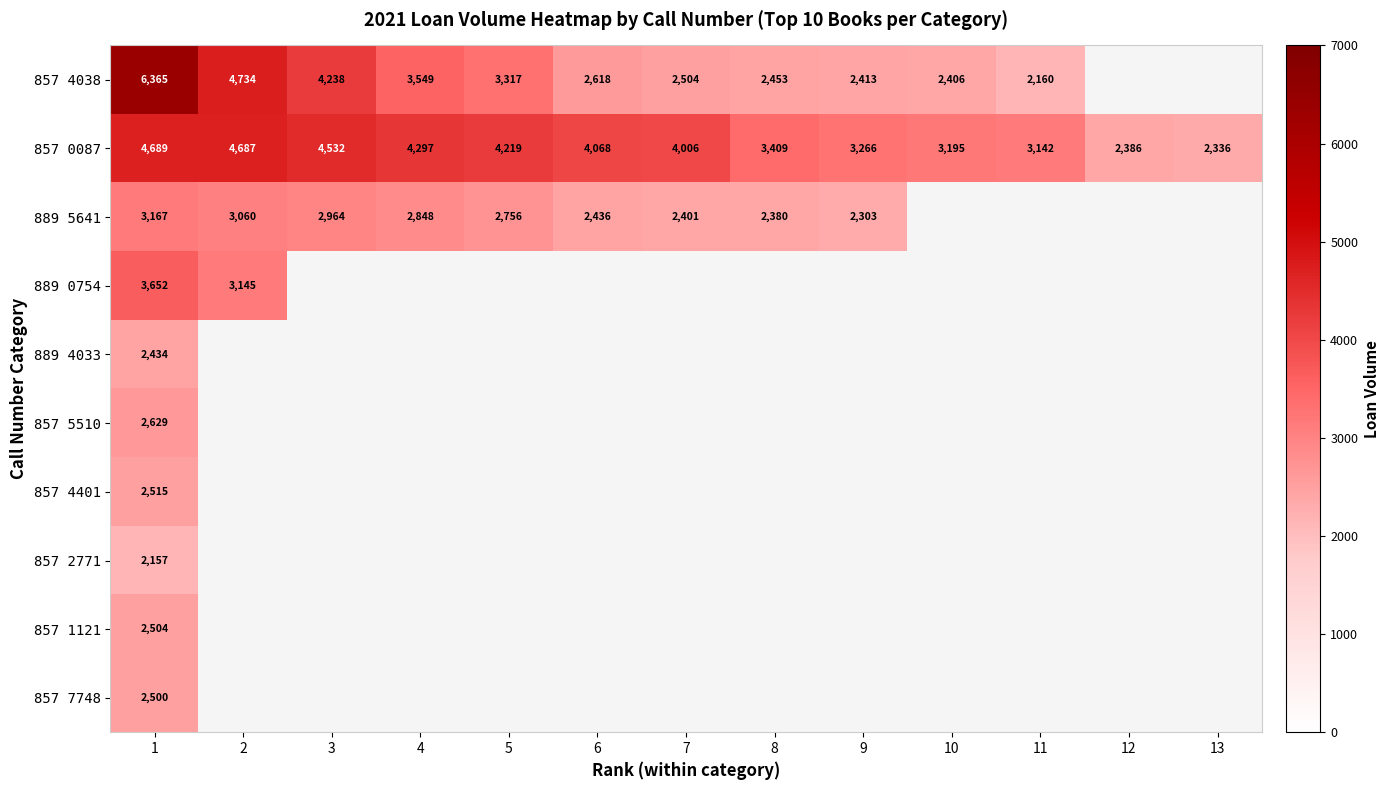

Is it true that 857 0087 equals 1764.8 at 4?

False